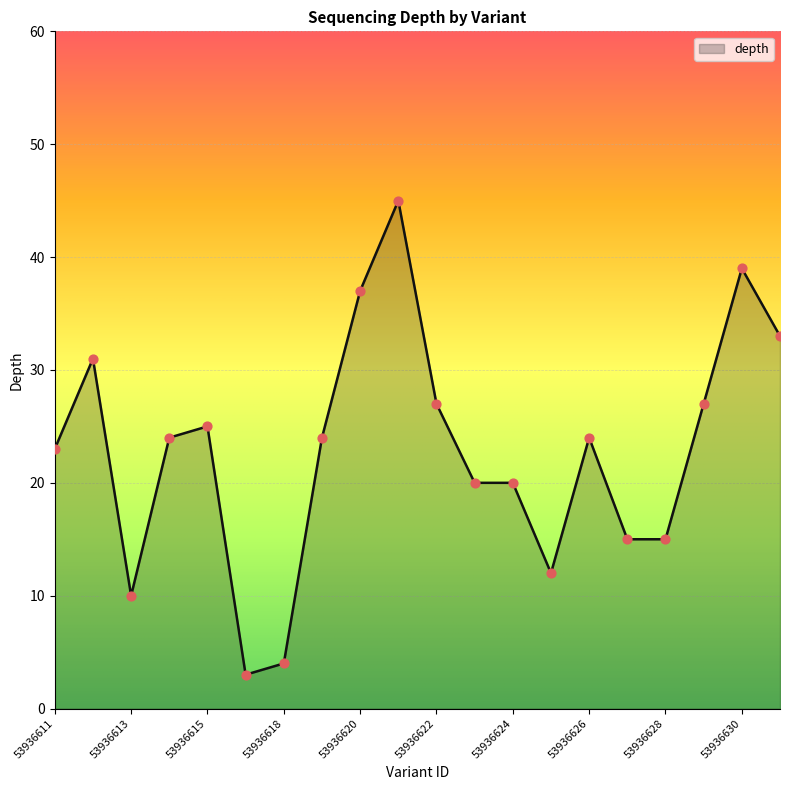

What is the minimum value shown in the chart?

3